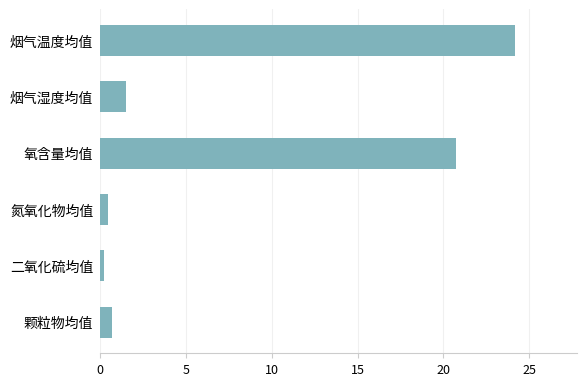

Which has a higher value, 烟气湿度均值 or 氮氧化物均值?

烟气湿度均值